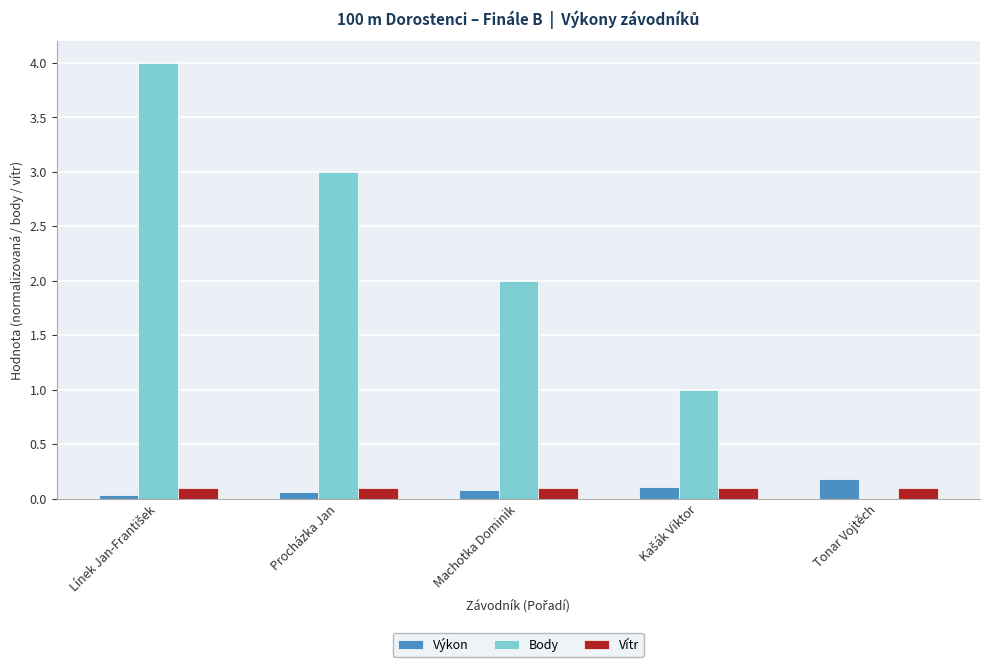

What is the spread (max minus min) of values at Tonar Vojtěch?

0.2